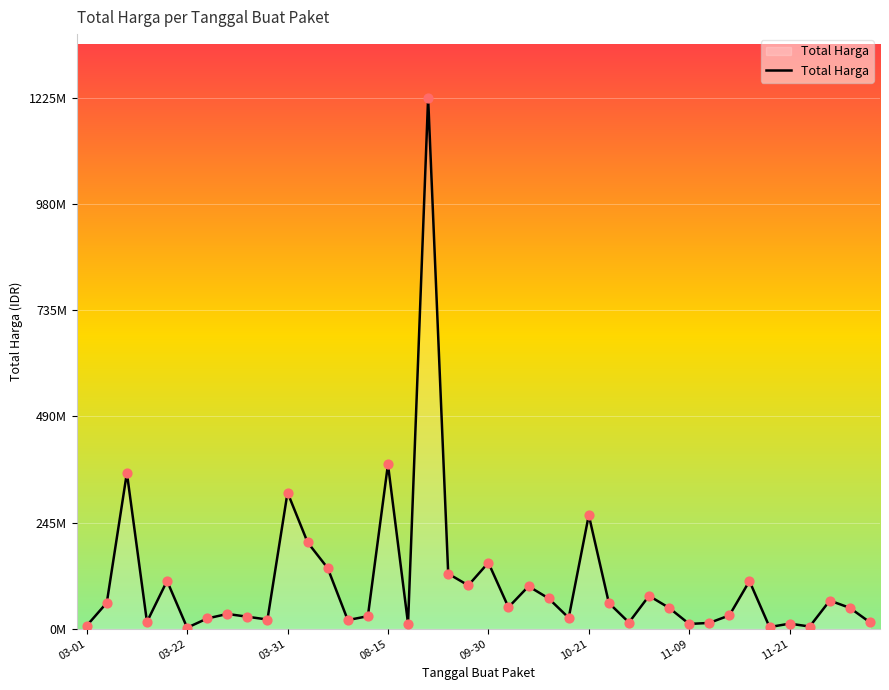

Is this an area chart (filled region under the line)?

Yes